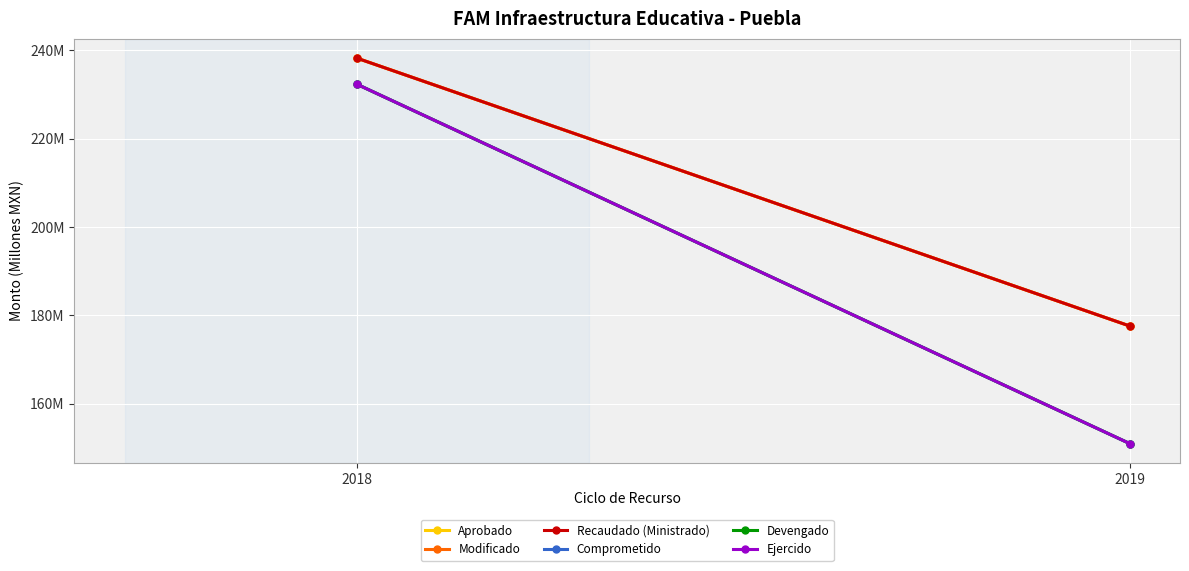

What is the value of the Devengado point at the 1st from the left?

232.3